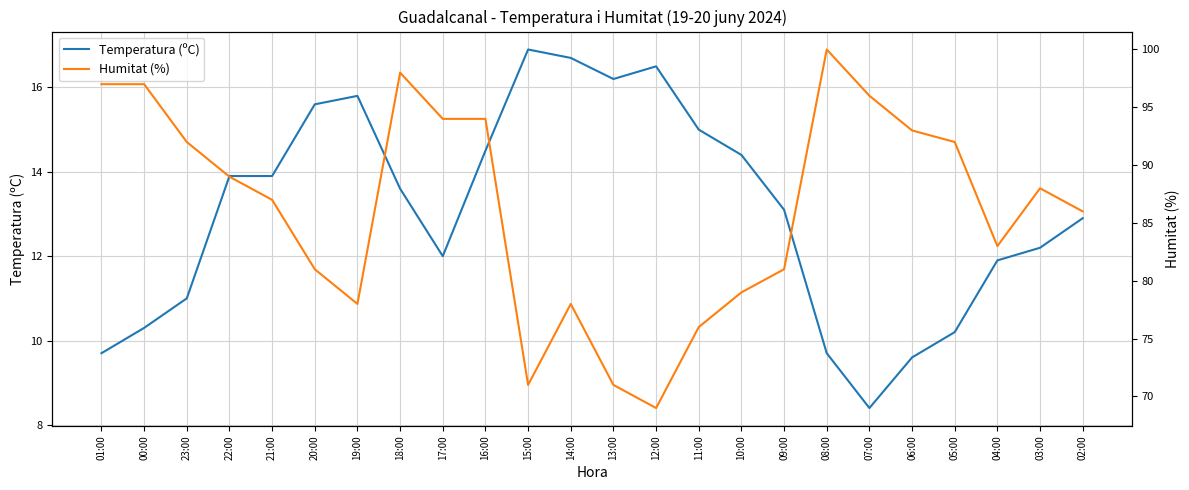

Rank the series at 12:00 from highest to lowest value.

Humitat (%), Temperatura (ºC)